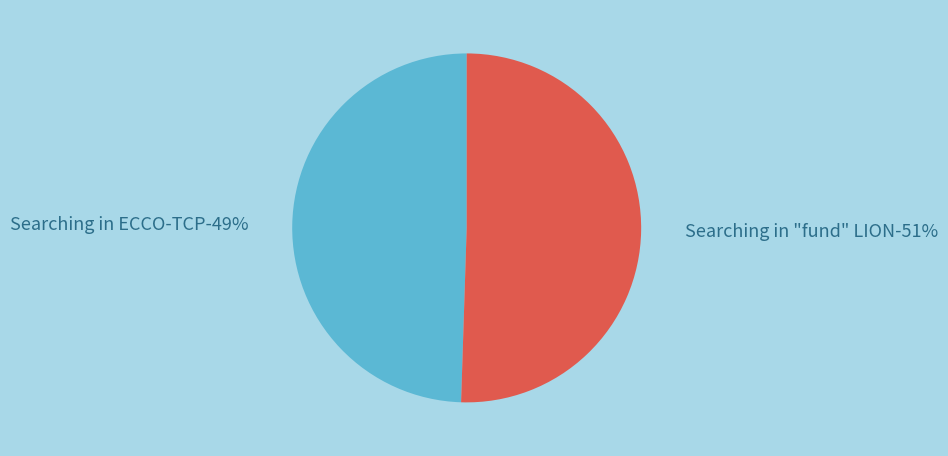

The Searching in "fund" LION slice represents 62% of the pie. True or false?

False